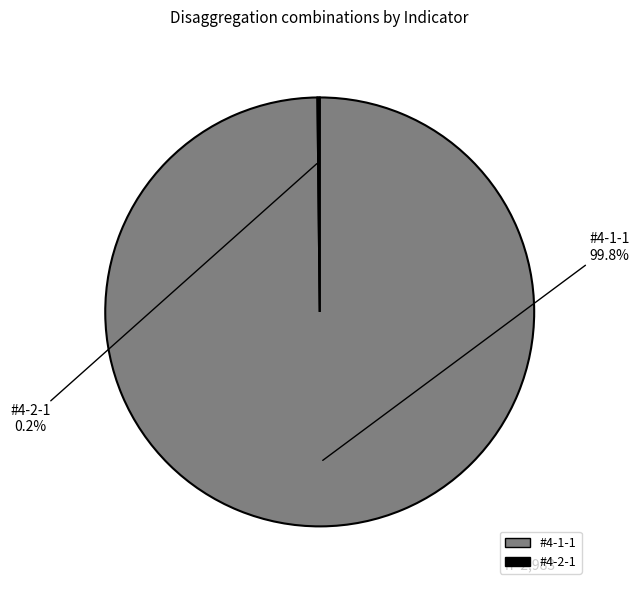

What percentage is NOT represented by #4-1-1?

0.2%